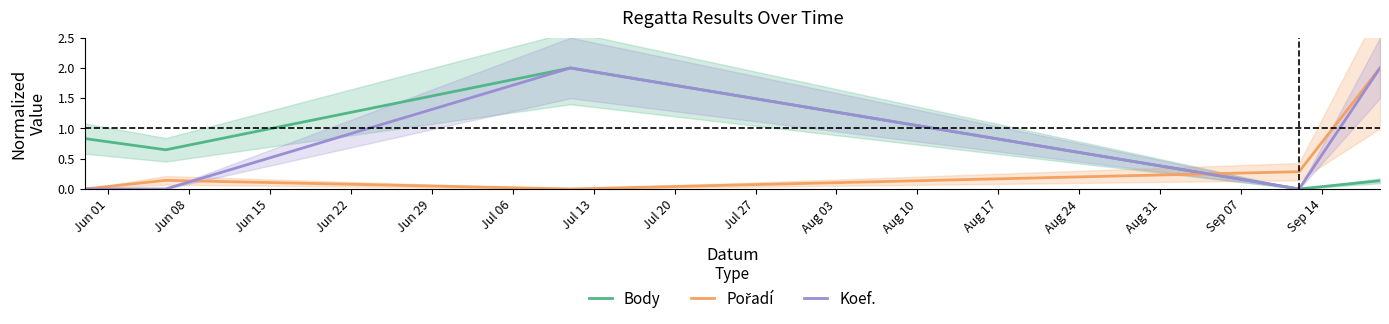

Which series has the largest total across all categories?

Koef.